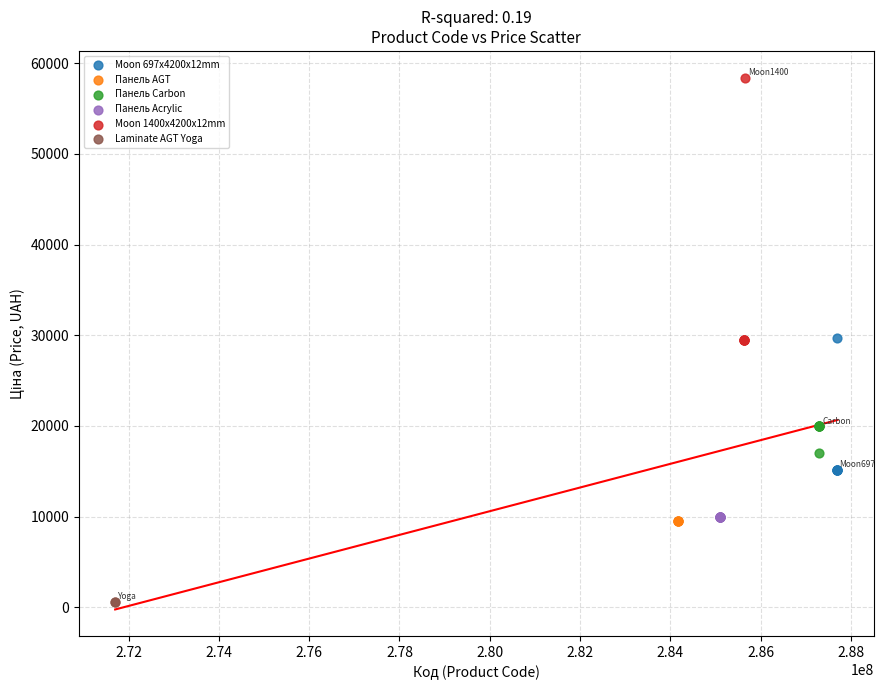

What are all the series names shown in the legend?

Moon 697x4200x12mm, Панель AGT, Панель Carbon, Панель Acrylic, Moon 1400x4200x12mm, Laminate AGT Yoga